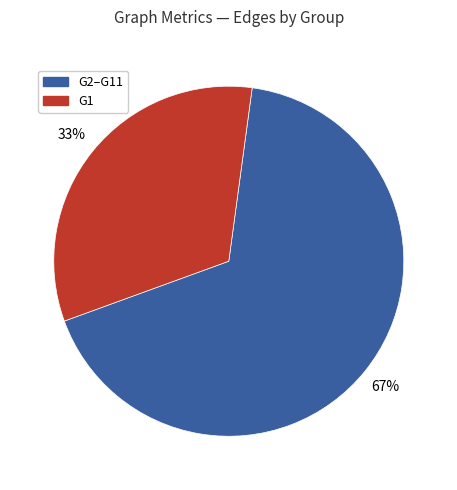

Do G2–G11 and G1 together represent more than half of the pie?

Yes